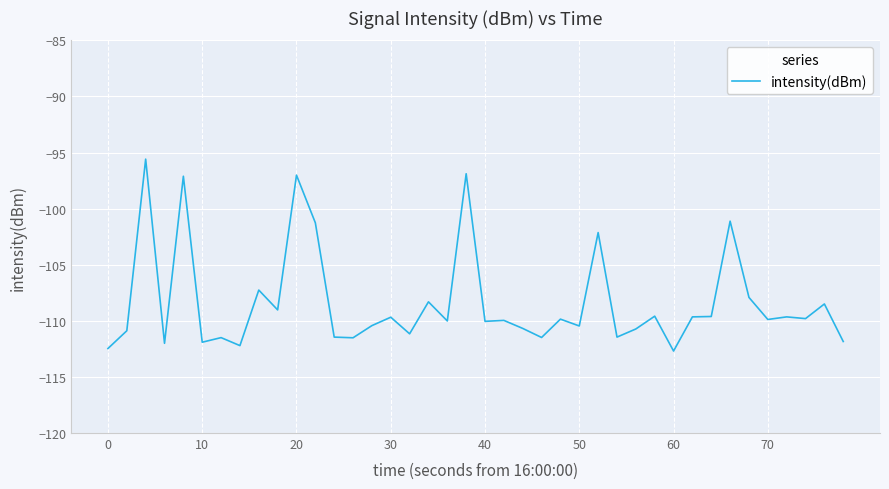

What is the greatest value displayed?

-95.6